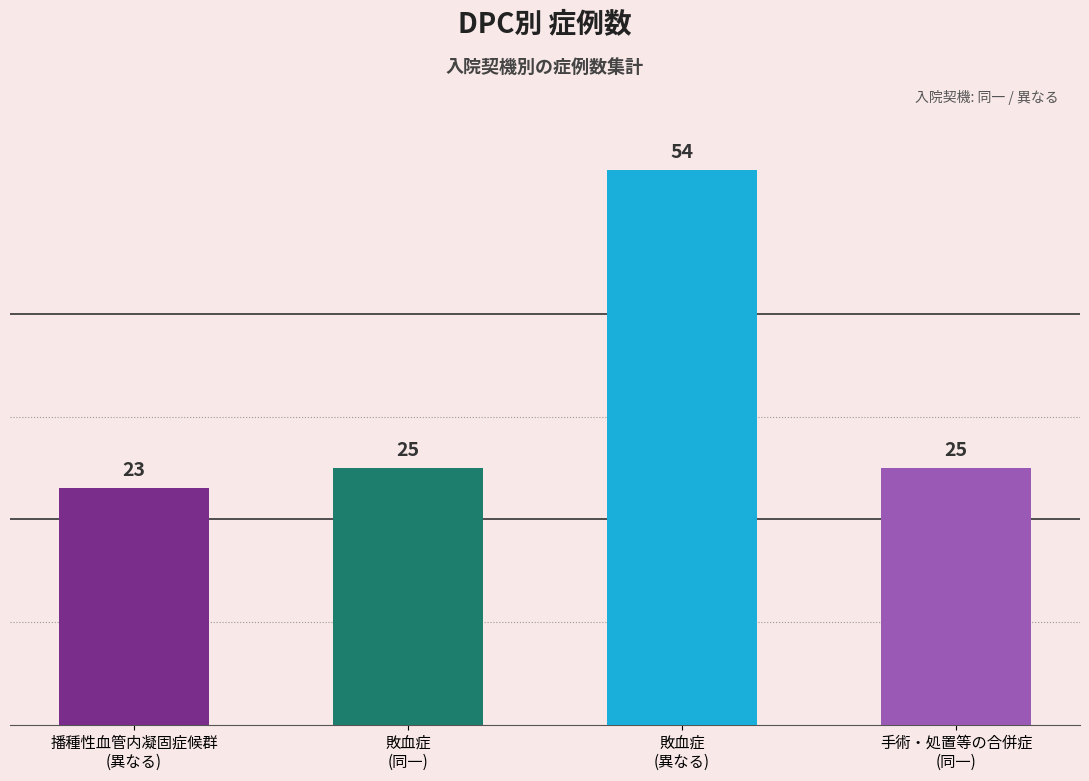

What is the smallest value displayed?

23